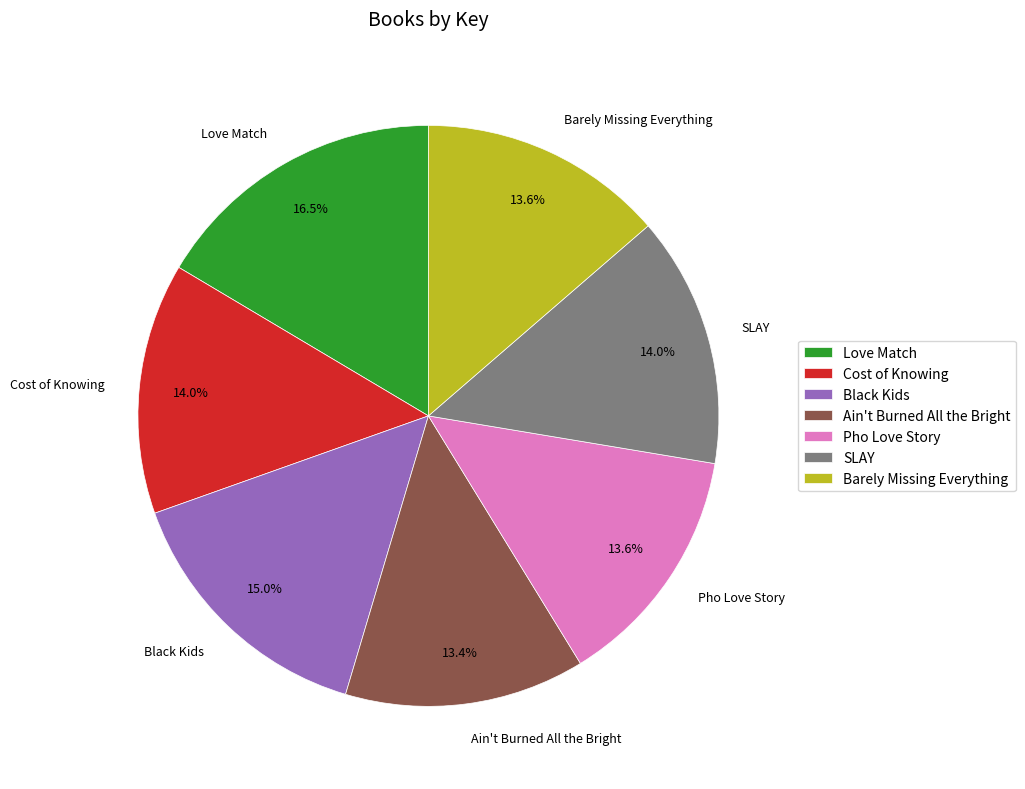

Is it true that SLAY is 2% of the pie?

False